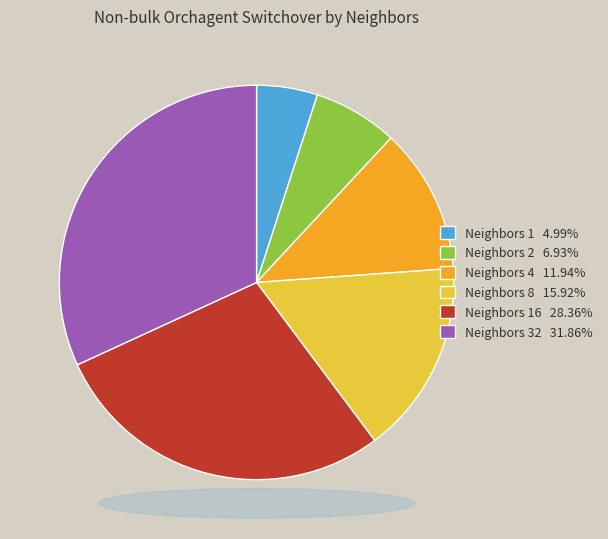

How many slices are in this pie chart?

6